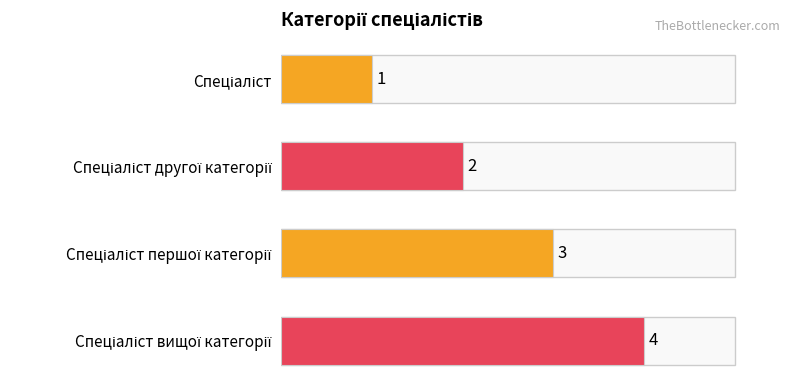

What is the smallest value displayed?

1